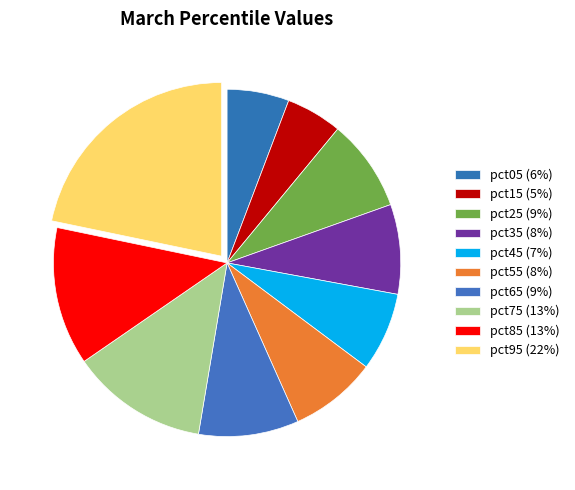

How many segments does this pie chart have?

10